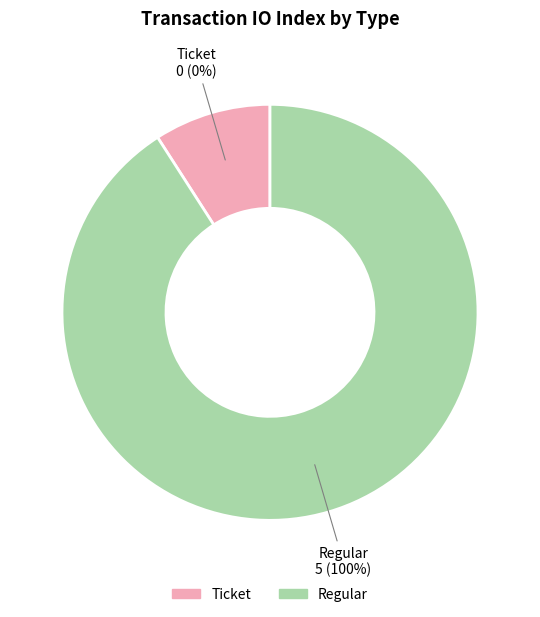

Is Ticket the majority of the pie?

No